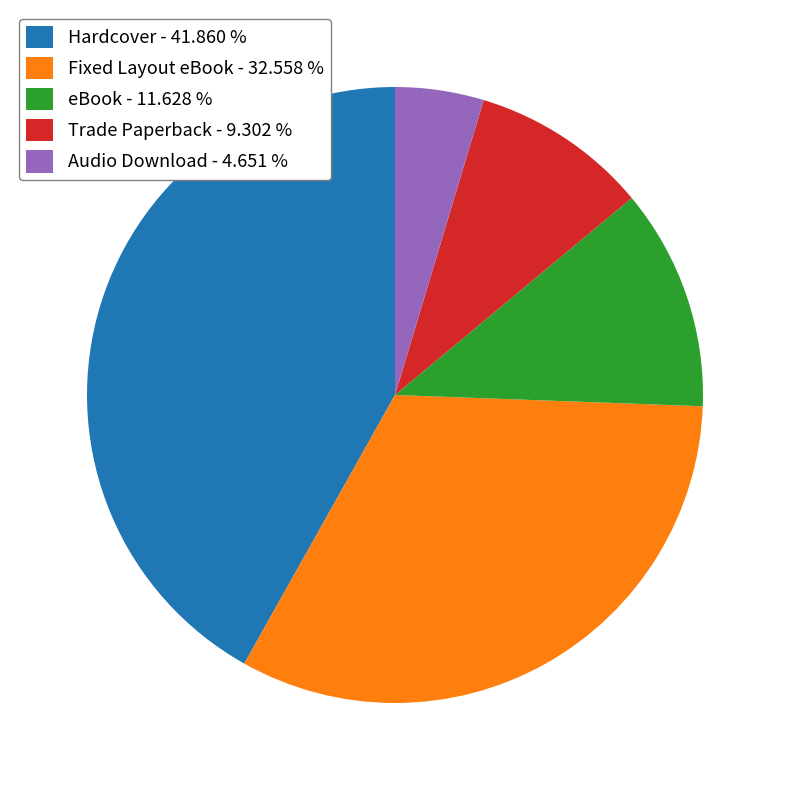

How many segments does this pie chart have?

5